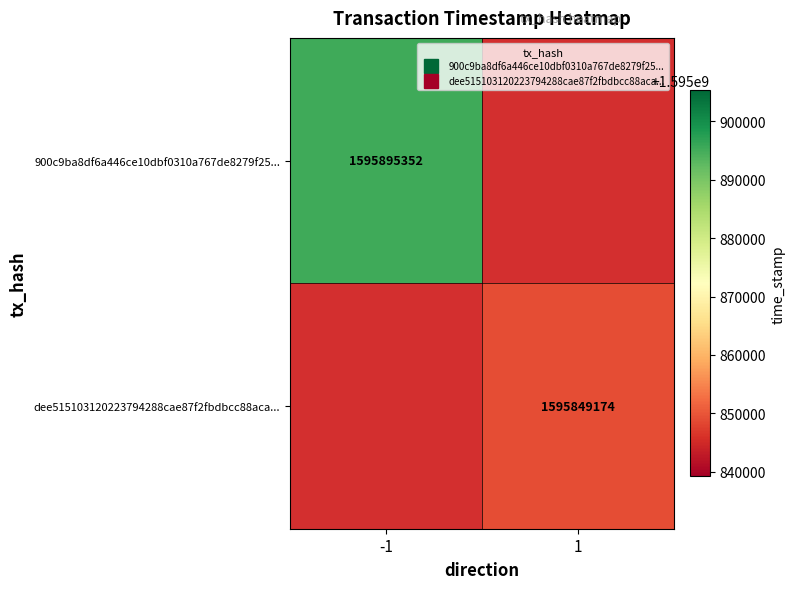

Which label corresponds to the largest value in the chart?

-1